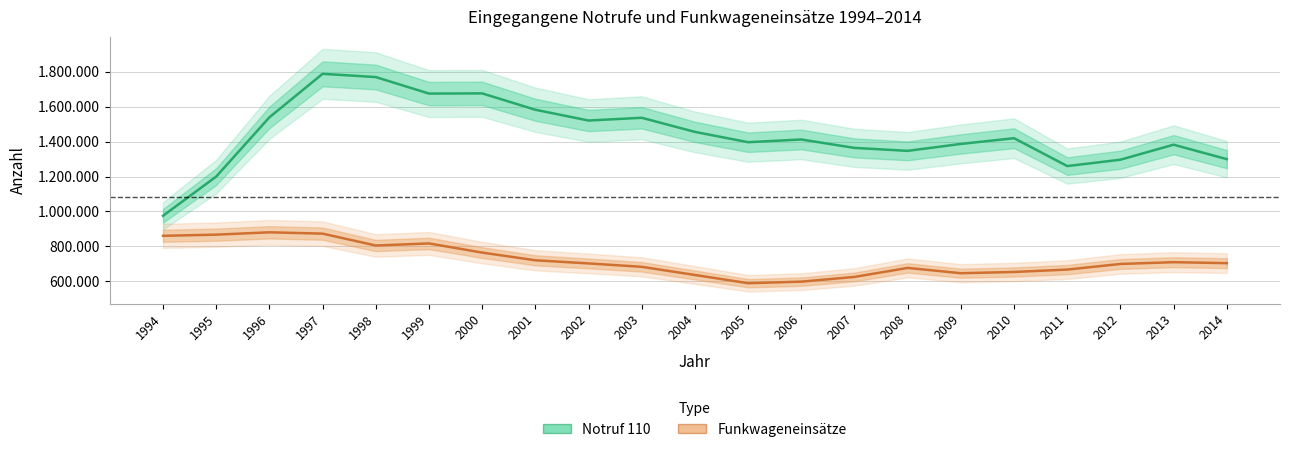

How many values in the Funkwageneinsätze series exceed 703136?

10